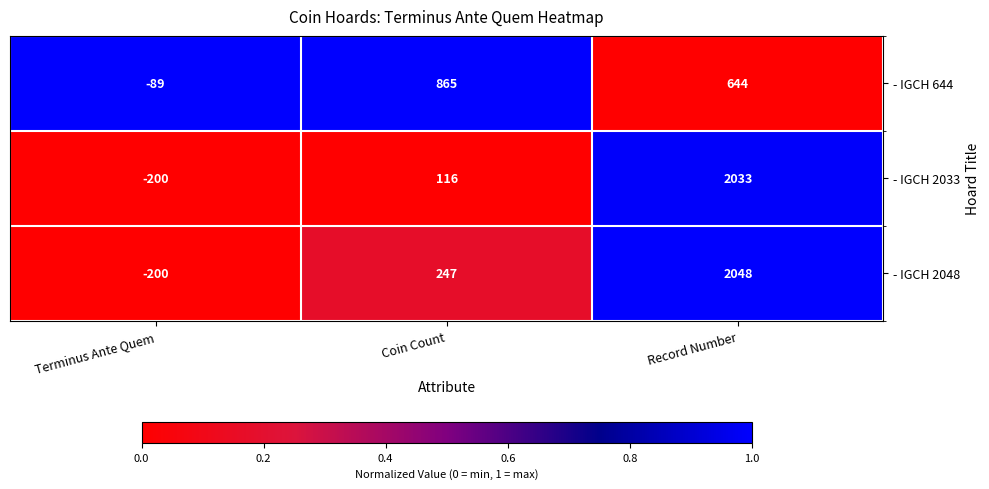

Reading right to left, transcribe all the data shown in this chart.

- IGCH 644: Record Number=644	Coin Count=865	Terminus Ante Quem=-89
- IGCH 2033: Record Number=2033	Coin Count=116	Terminus Ante Quem=-200
- IGCH 2048: Record Number=2048	Coin Count=247	Terminus Ante Quem=-200